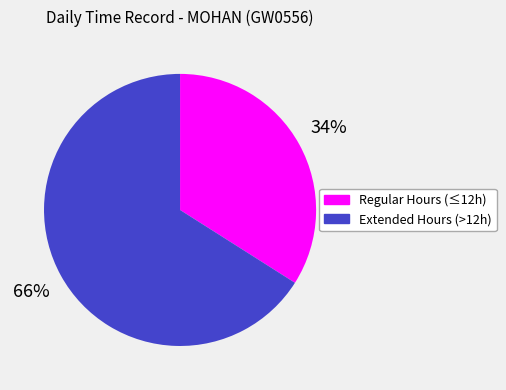

To the nearest percent, what is the difference between the Regular Hours (≤12h) and Extended Hours (>12h) slice percentages?

32%